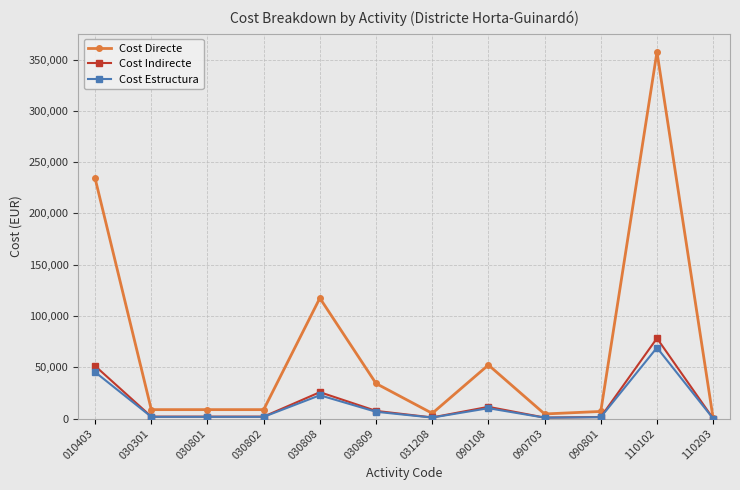

What is the difference between the highest and lowest values at 090801?

5608.4